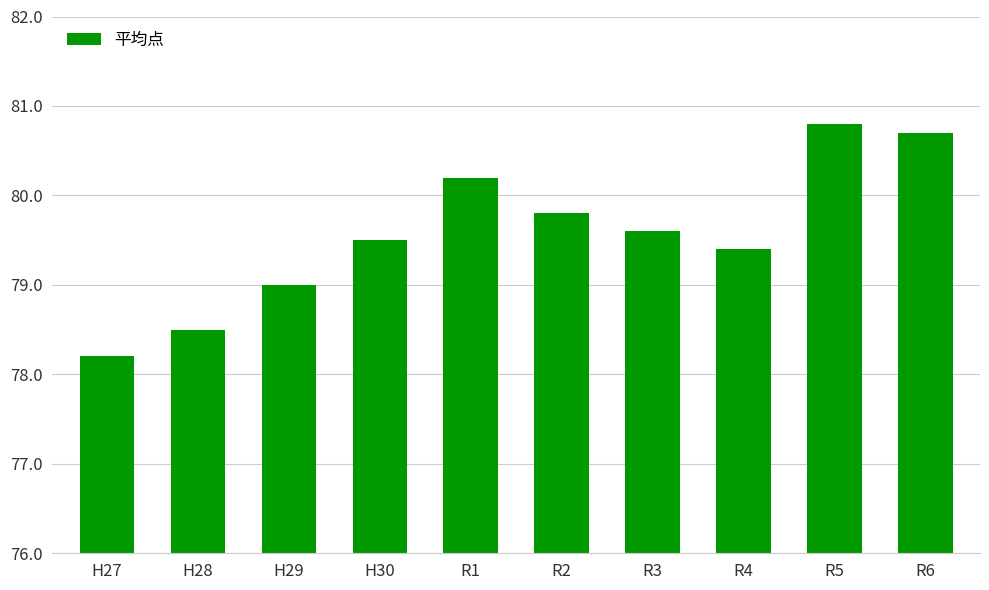

What is the smallest value displayed?

78.2